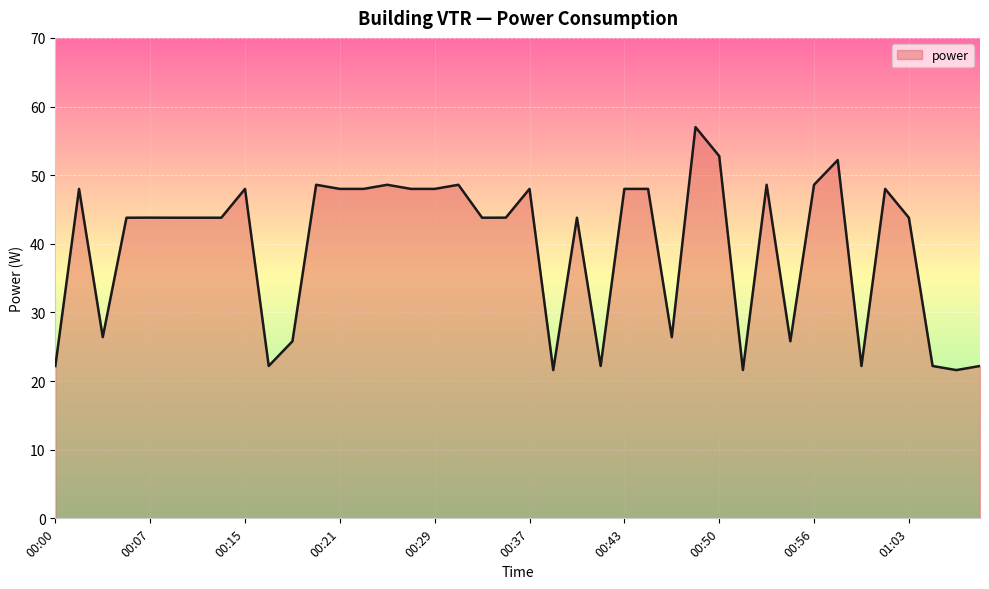

What is the maximum value shown in the chart?

57.0